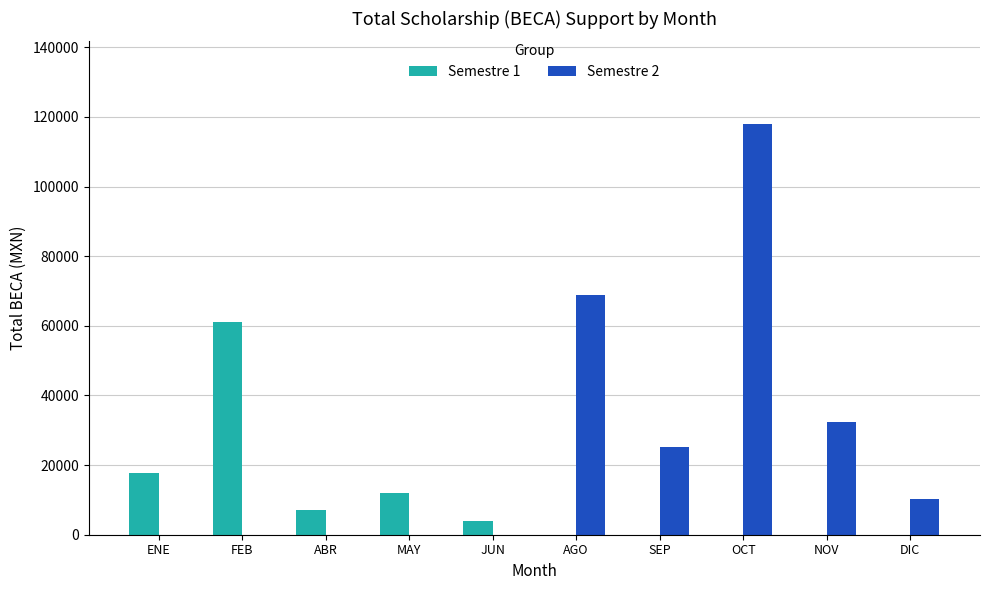

Count the number of data series in this chart.

2